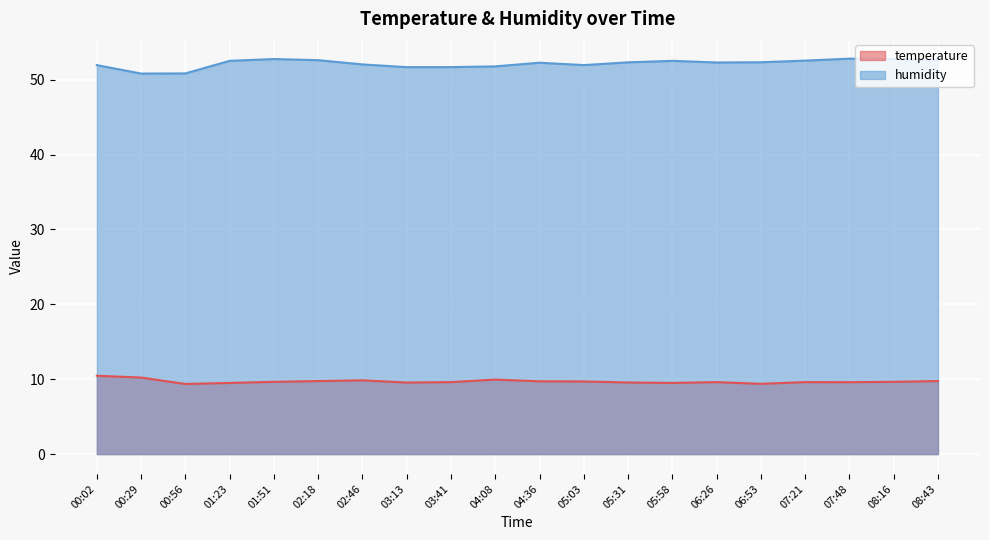

What is the average value of the temperature series?

9.7